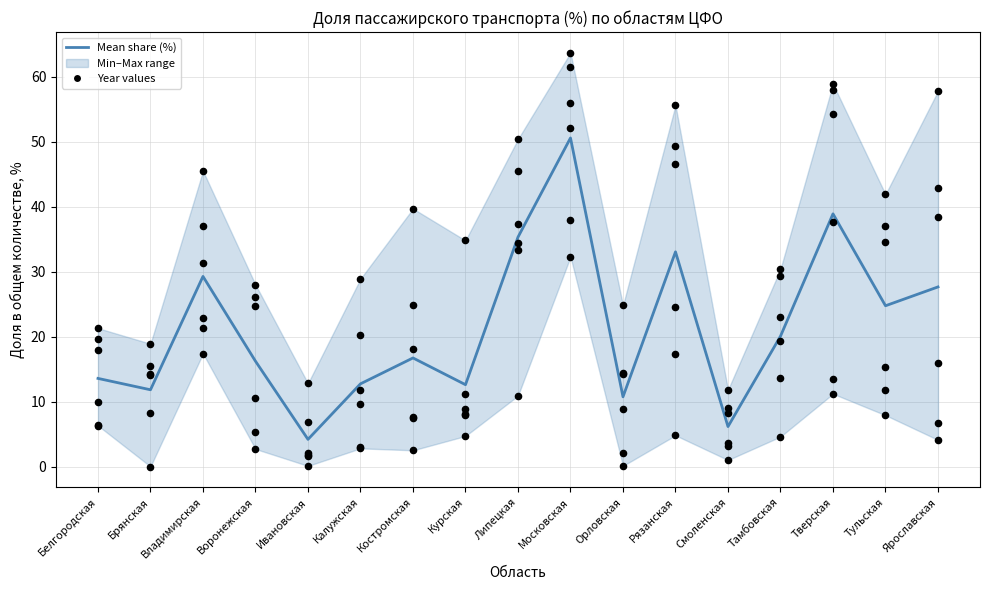

Between Ярославская and Липецкая, which is larger?

Липецкая